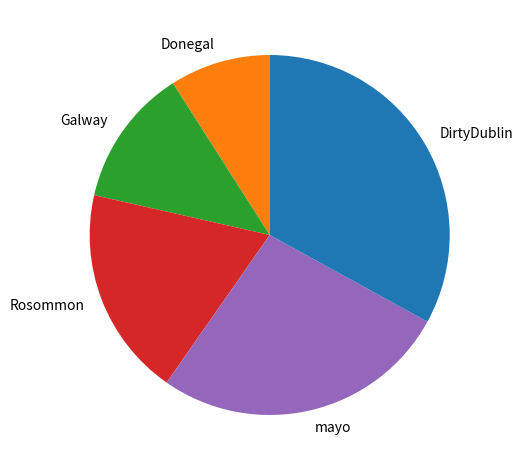

Which slice is the smallest?

Donegal